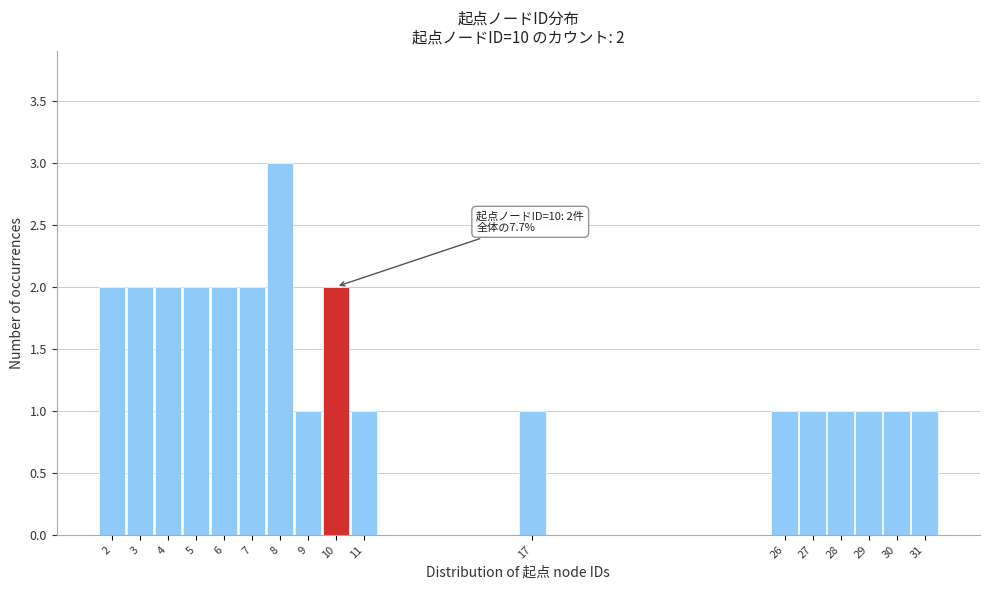

Which range on the x-axis has the tallest bar?

7.5 to 8.5